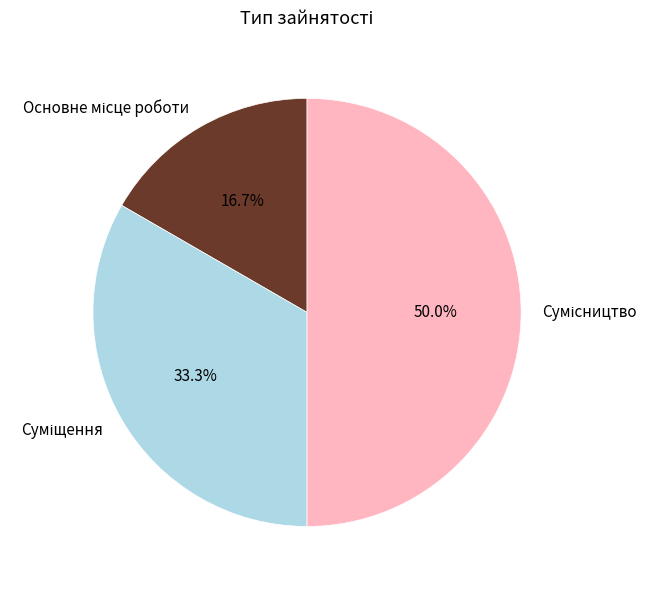

What percentage is the Суміщення slice, to the nearest percent?

33%